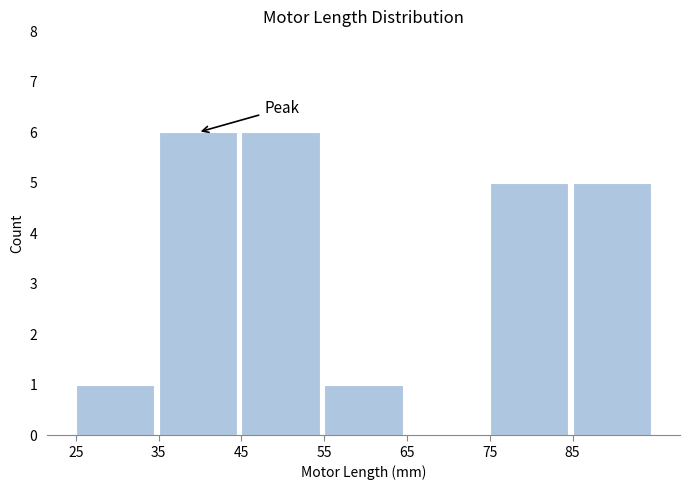

Reading left to right, list every bar in this chart as the range it spans on the x-axis followed by its height. The values are not printed on the chart, so give them approximately, as read against the axis.

25 to 35: 1
35 to 45: 6
45 to 55: 6
55 to 65: 1
65 to 75: 0
75 to 85: 5
85 to 95: 5